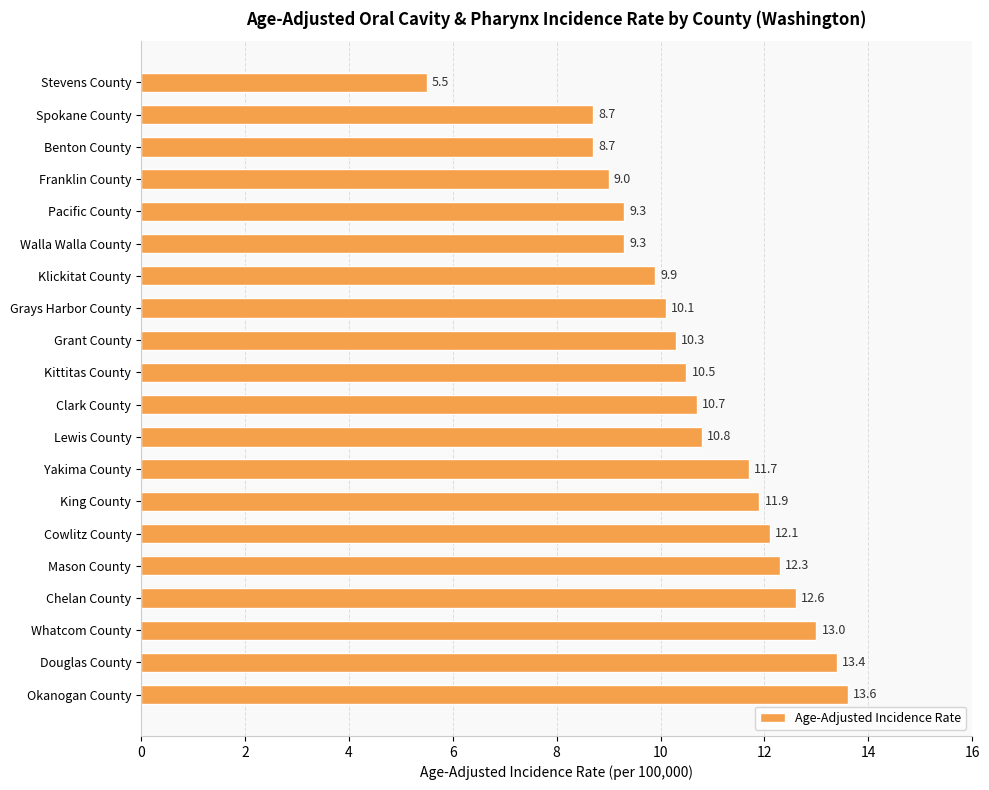

Reading top to bottom, transcribe all the data shown in this chart.

5.5	8.7	8.7	9.0	9.3	9.3	9.9	10.1	10.3	10.5	10.7	10.8	11.7	11.9	12.1	12.3	12.6	13.0	13.4	13.6